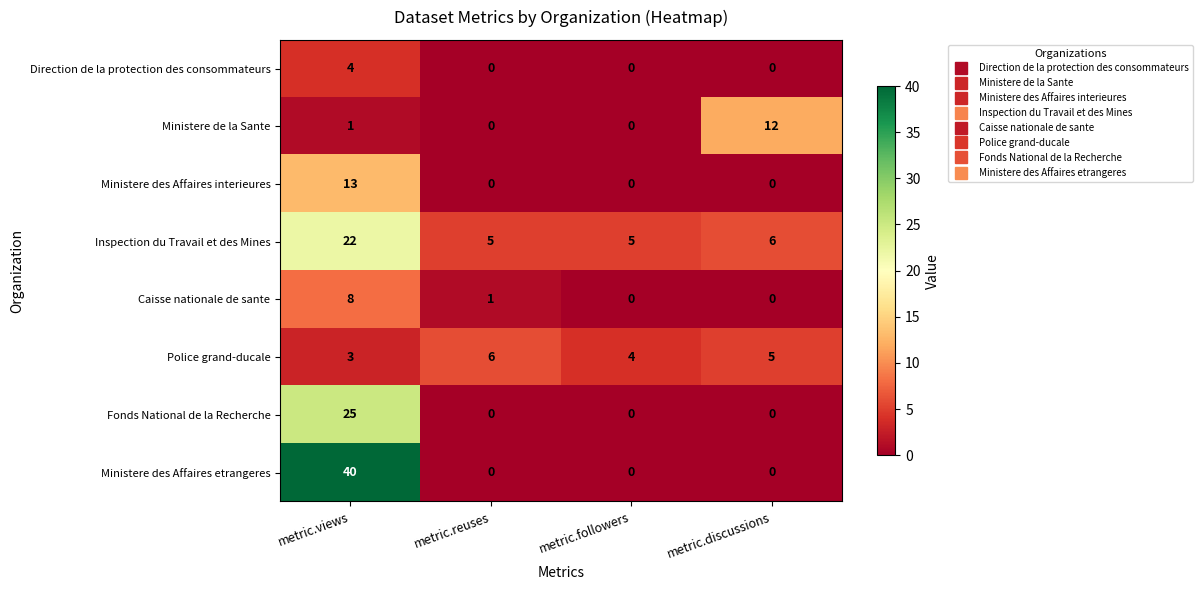

Which series has the largest range (max minus min)?

Ministere des Affaires etrangeres